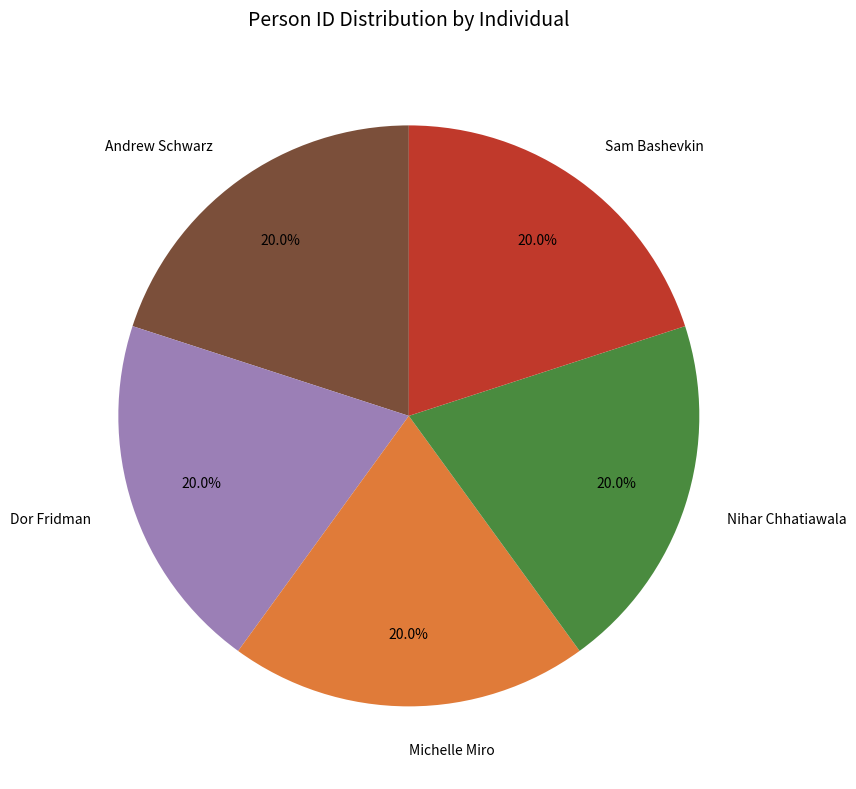

Is the sum of Andrew Schwarz and Dor Fridman greater than half?

No